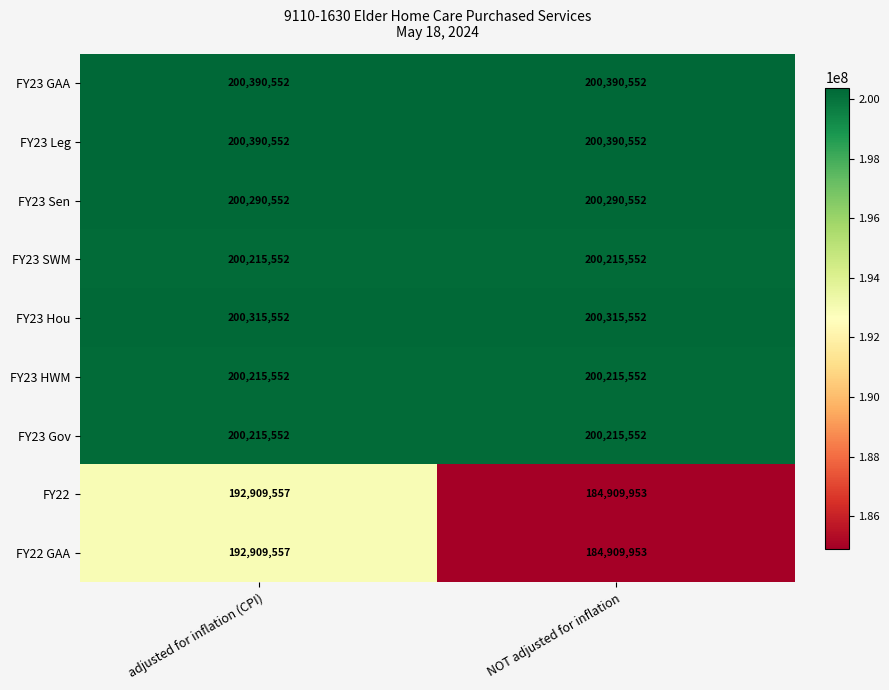

Reading right to left, list all the values displayed in this chart.

FY23 GAA: NOT adjusted for inflation=200390552	adjusted for inflation (CPI)=200390552
FY23 Leg: NOT adjusted for inflation=200390552	adjusted for inflation (CPI)=200390552
FY23 Sen: NOT adjusted for inflation=200290552	adjusted for inflation (CPI)=200290552
FY23 SWM: NOT adjusted for inflation=200215552	adjusted for inflation (CPI)=200215552
FY23 Hou: NOT adjusted for inflation=200315552	adjusted for inflation (CPI)=200315552
FY23 HWM: NOT adjusted for inflation=200215552	adjusted for inflation (CPI)=200215552
FY23 Gov: NOT adjusted for inflation=200215552	adjusted for inflation (CPI)=200215552
FY22: NOT adjusted for inflation=184909953	adjusted for inflation (CPI)=192909557
FY22 GAA: NOT adjusted for inflation=184909953	adjusted for inflation (CPI)=192909557